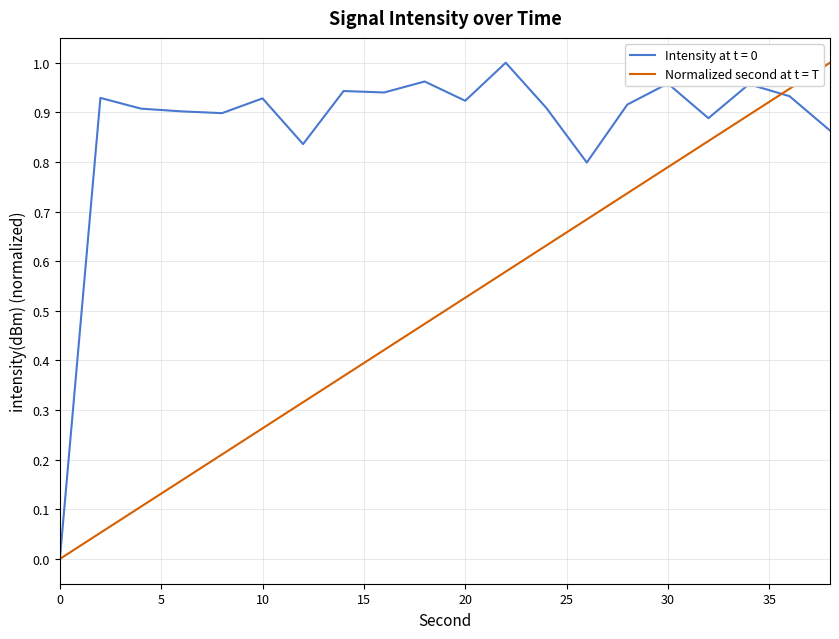

Which series has the largest total across all categories?

Intensity at t = 0